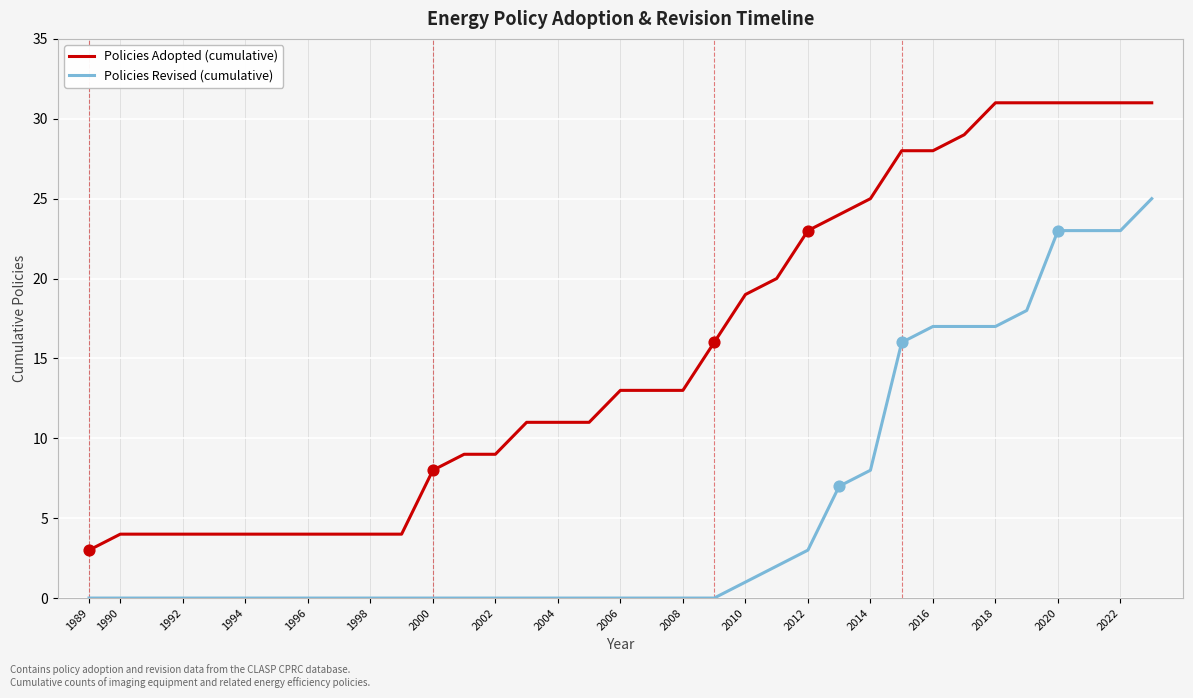

Which series has the largest total across all categories?

Policies Adopted (cumulative)